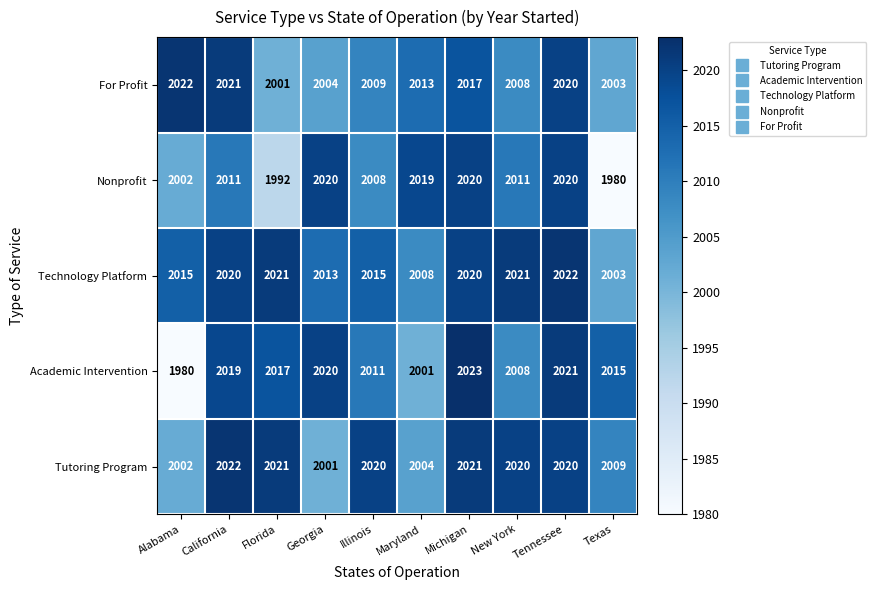

List the labels in order of Academic Intervention value, largest first.

Michigan, Tennessee, Georgia, California, Florida, Texas, Illinois, New York, Maryland, Alabama